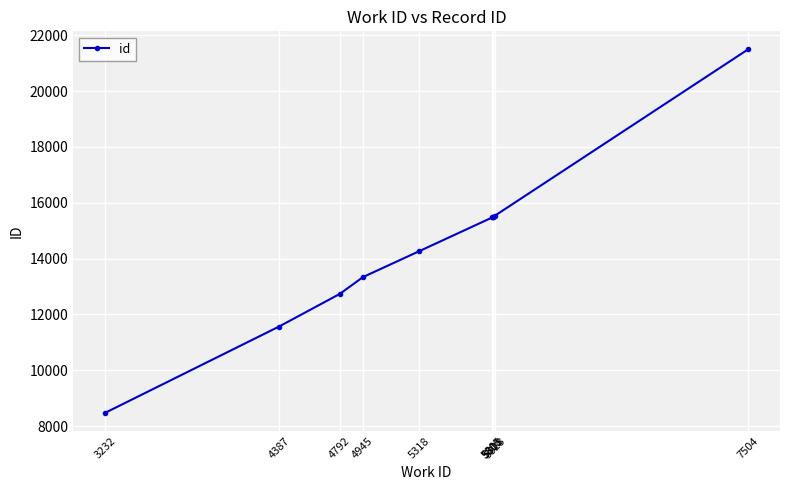

What is the sum of the values at 5823 and 3232?

24022